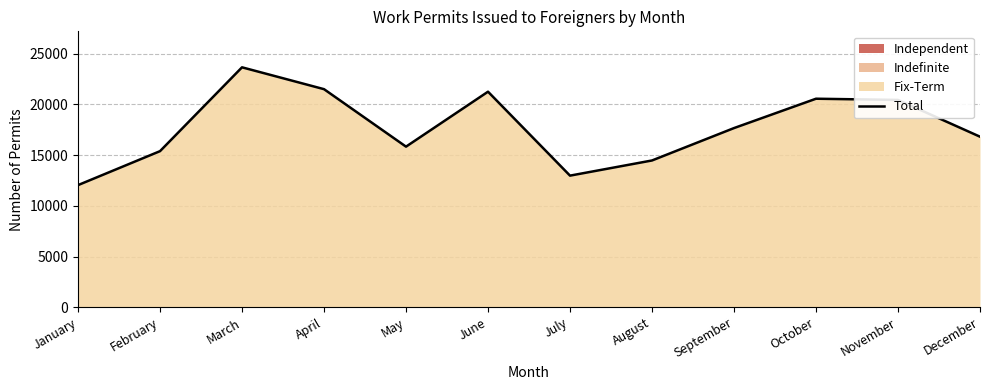

Reading left to right, transcribe all the data shown in this chart.

January=12045	February=15395	March=23666	April=21510	May=15840	June=21261	July=12980	August=14476	September=17672	October=20568	November=20447	December=16822